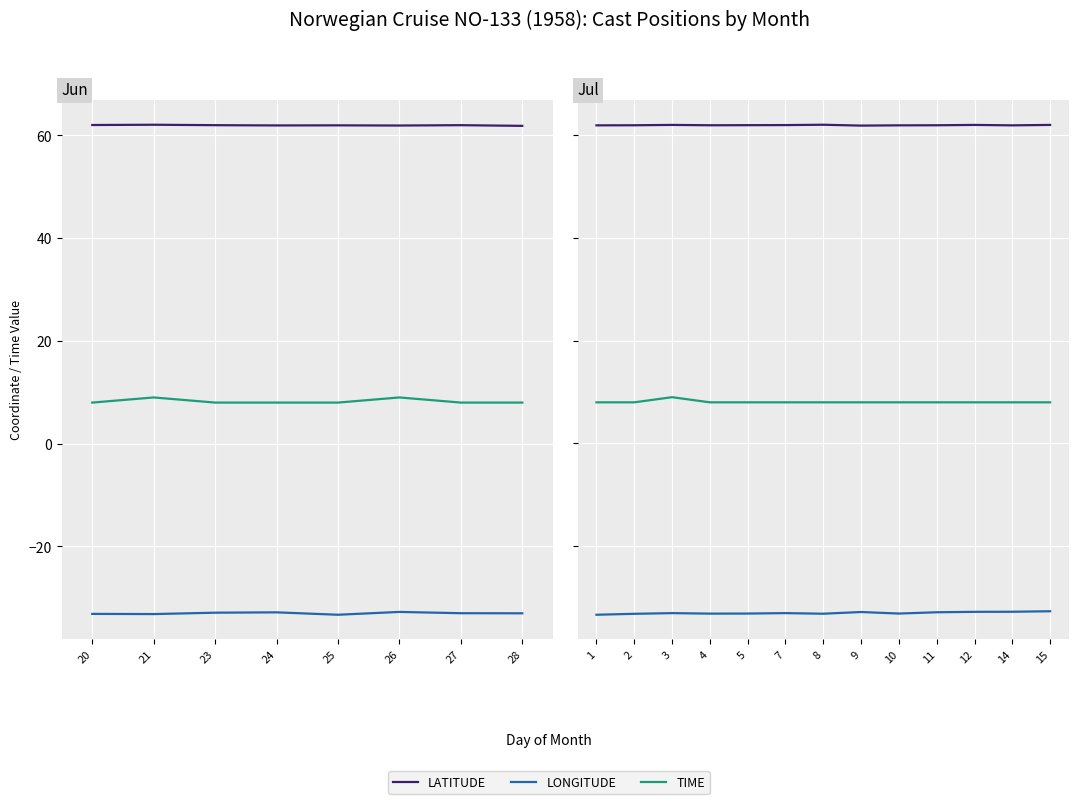

What is the total value across all series at 8?

36.9